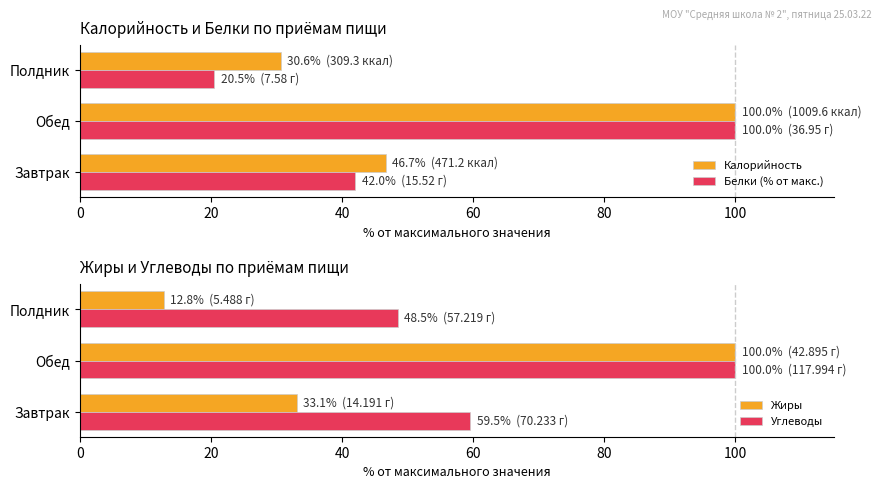

What is the sum of all Калорийность values?

177.3